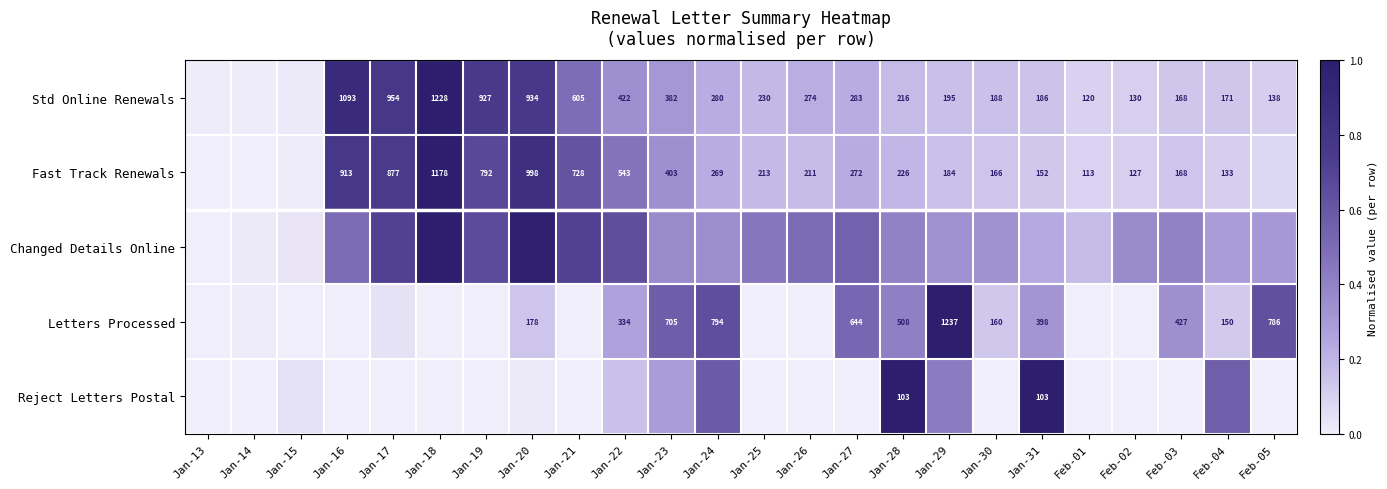

At which category does the chart reach its peak across all series?

Jan-18